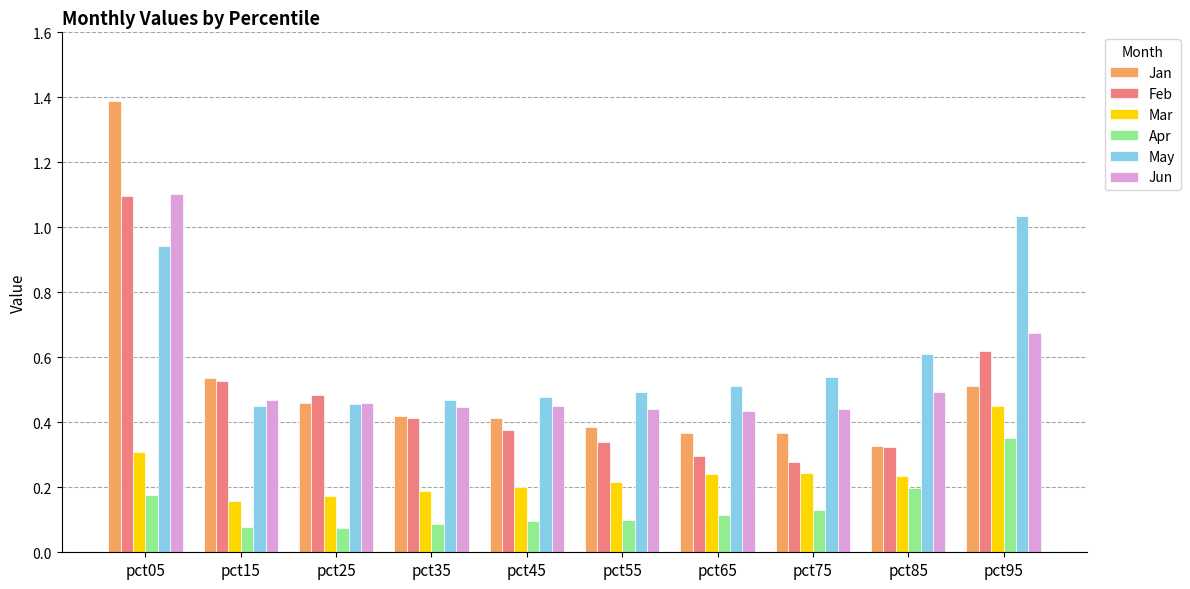

Which series changed the most between pct25 and pct95?

May